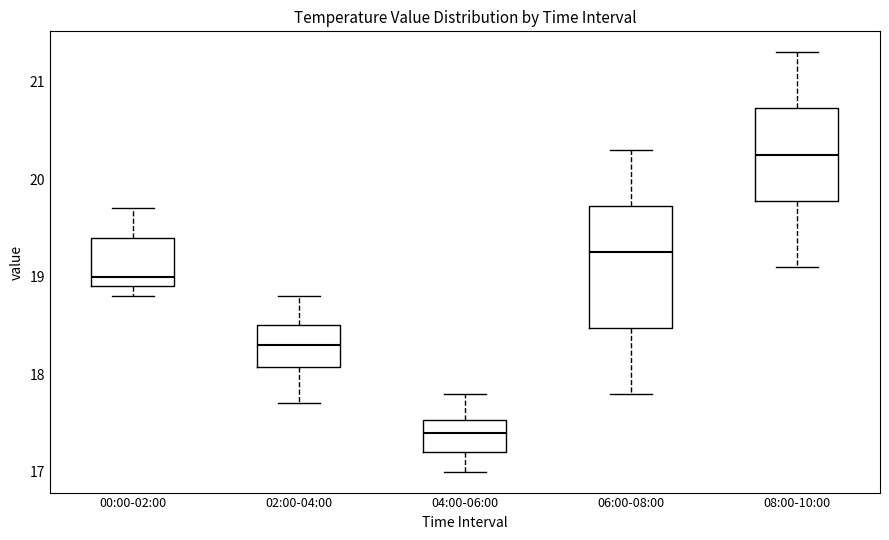

Which box has the highest median line?

08:00-10:00